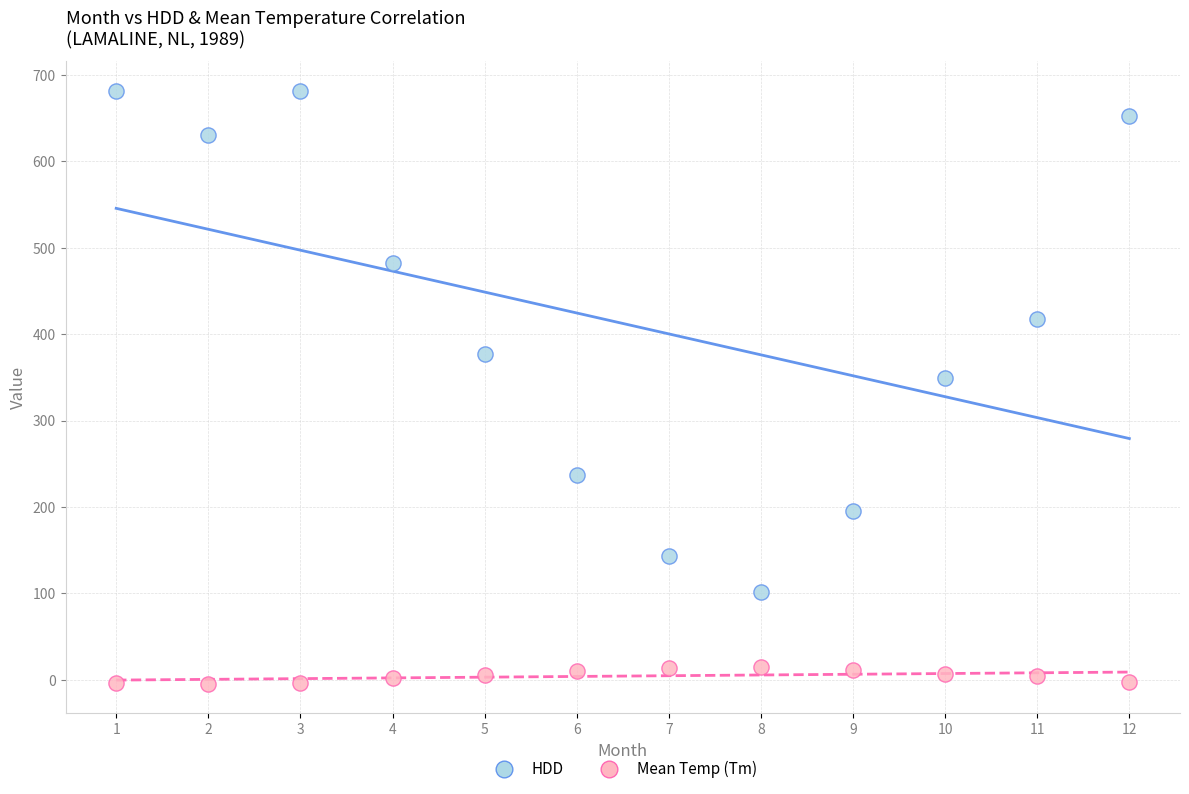

Across all series, what Y value is closest to 338?

348.9